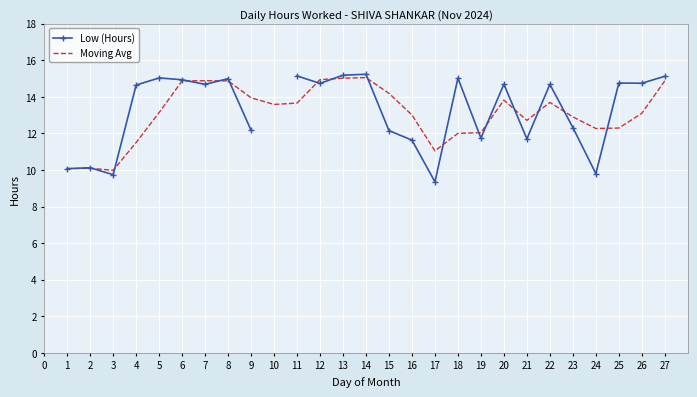

How many times do Low (Hours) and Moving Avg cross each other?

15